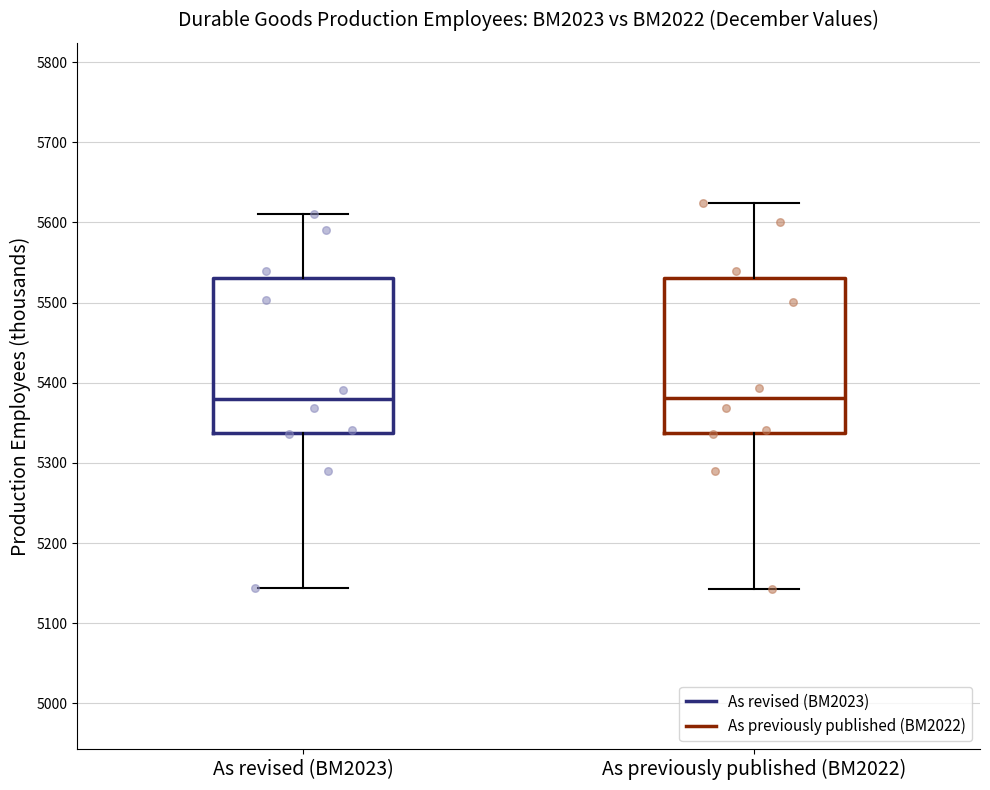

Where does the lower whisker of the box for As revised (BM2023) end on the y-axis? The values are not printed on the chart, so give them approximately, as read against the axis.

5140